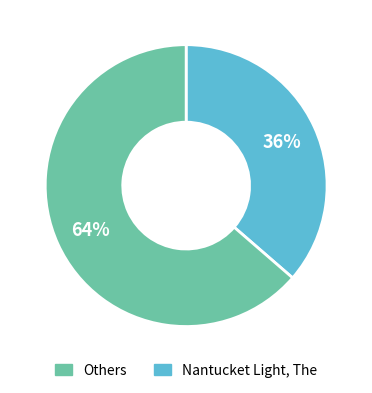

Rank the categories by value from lowest to highest.

Others, Nantucket Light, The